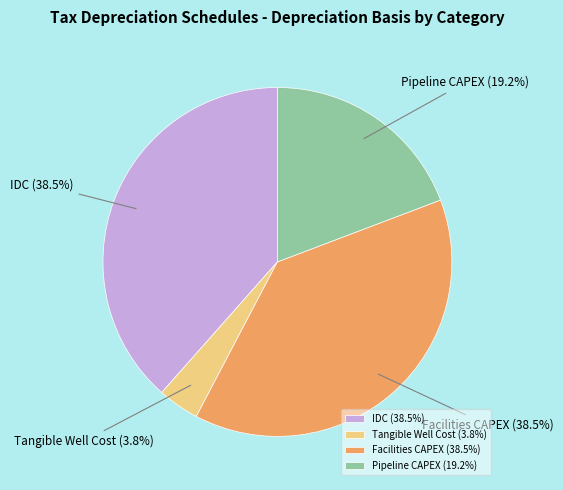

To the nearest percent, what is the difference between the largest and smallest slice percentages?

35%